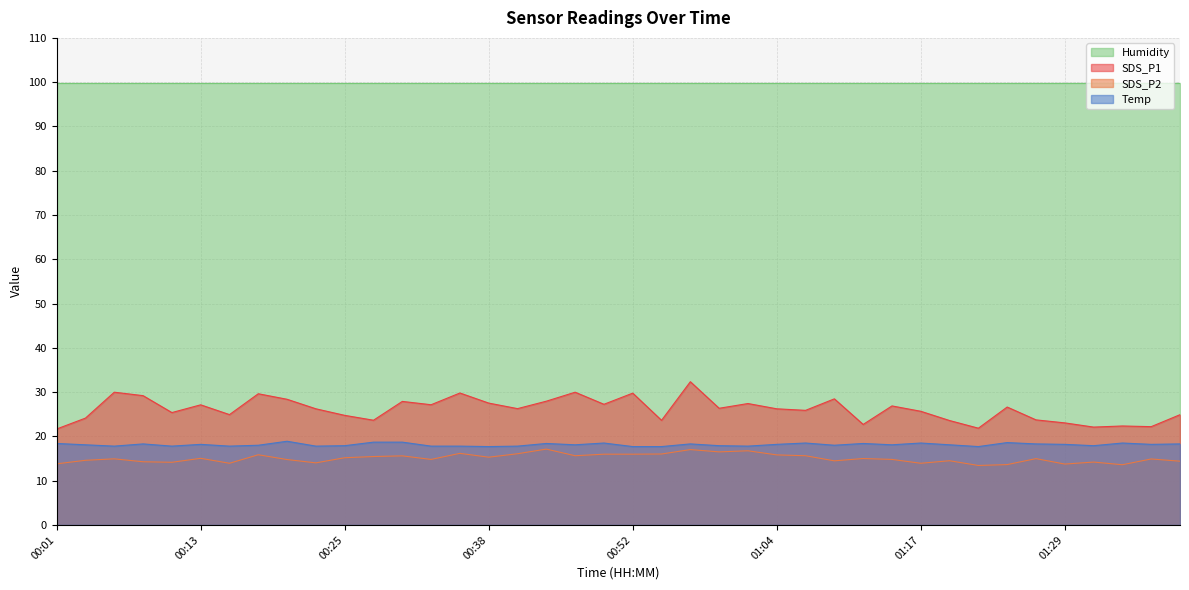

Where does the SDS_P1 series first go above 26?

00:06